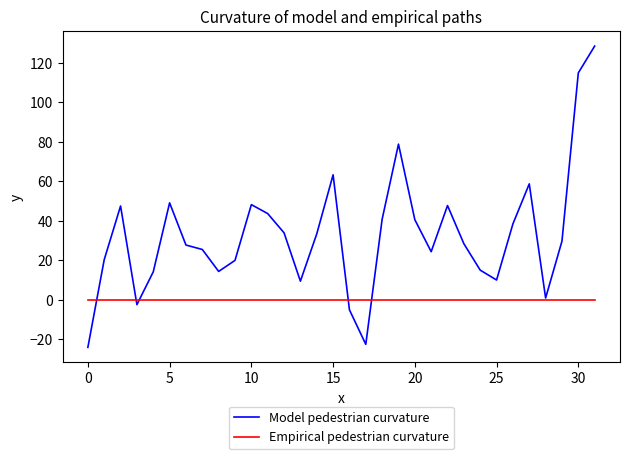

Rank the series by their maximum value, from lowest to highest.

Empirical pedestrian curvature, Model pedestrian curvature